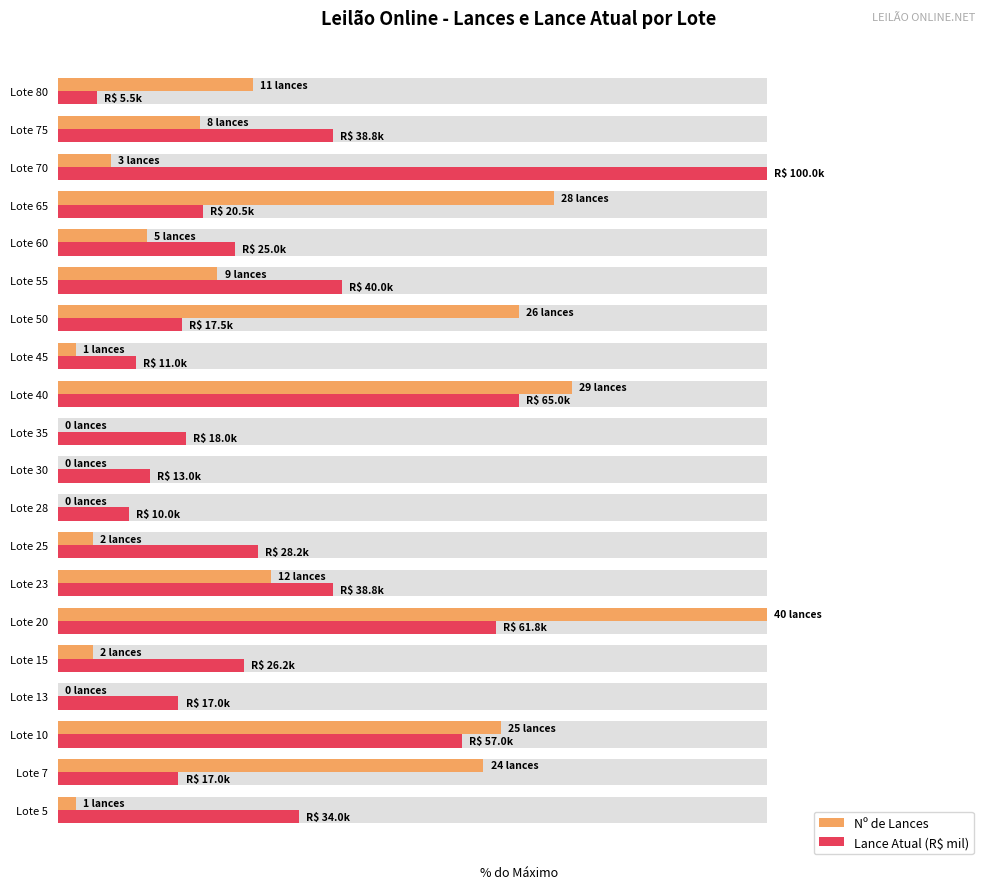

Are the bars grouped side by side (vs. stacked)?

Yes